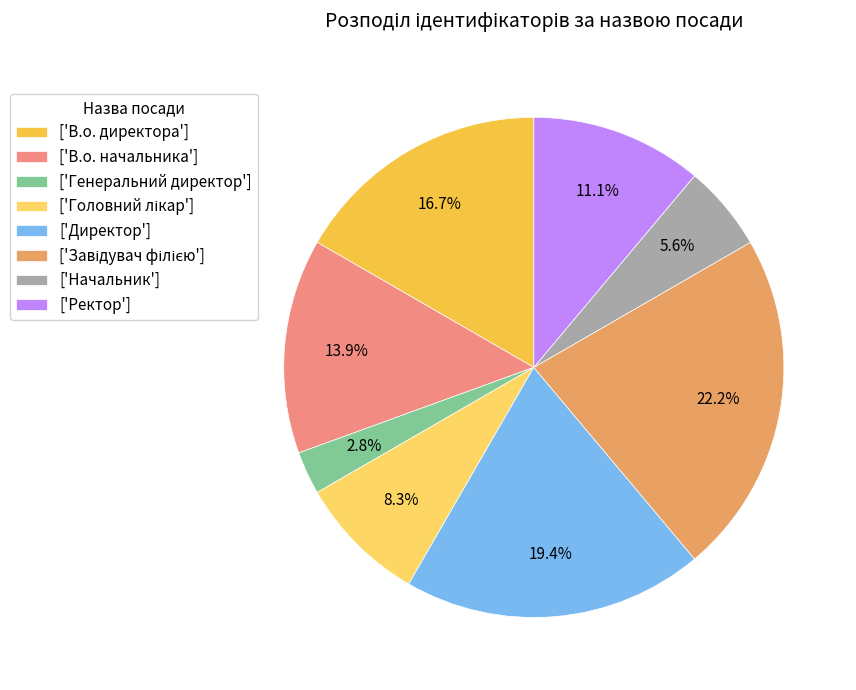

Count the number of slices in the pie.

8